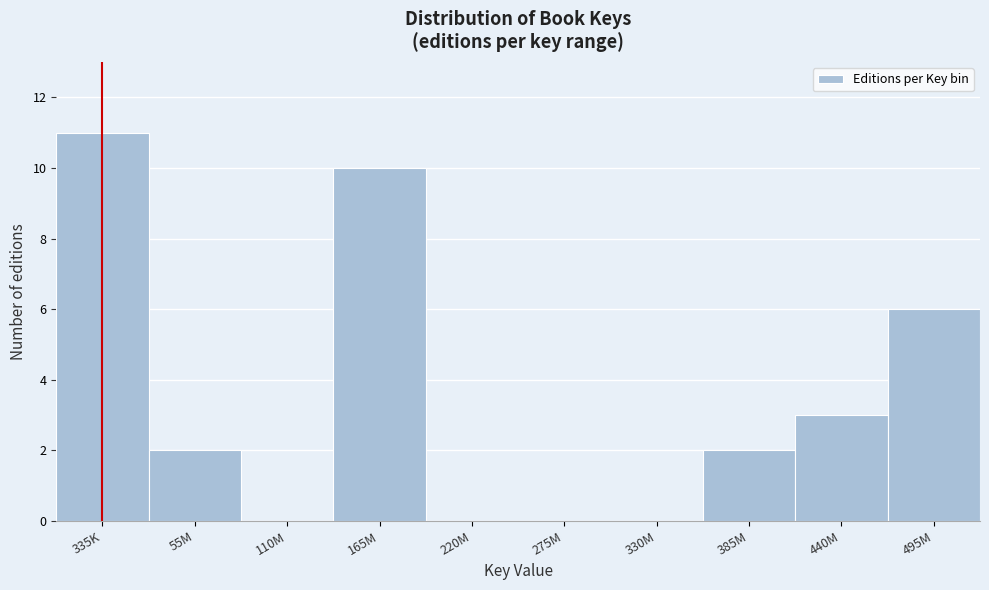

Reading left to right, transcribe all the data shown in this chart.

335K=11	55M=2	110M=0	165M=10	220M=0	275M=0	330M=0	385M=2	440M=3	495M=6